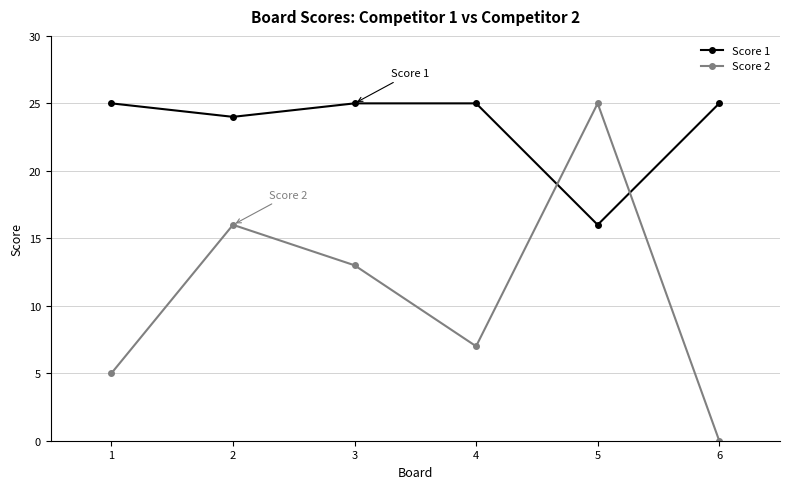

Which series has the largest range (max minus min)?

Score 2